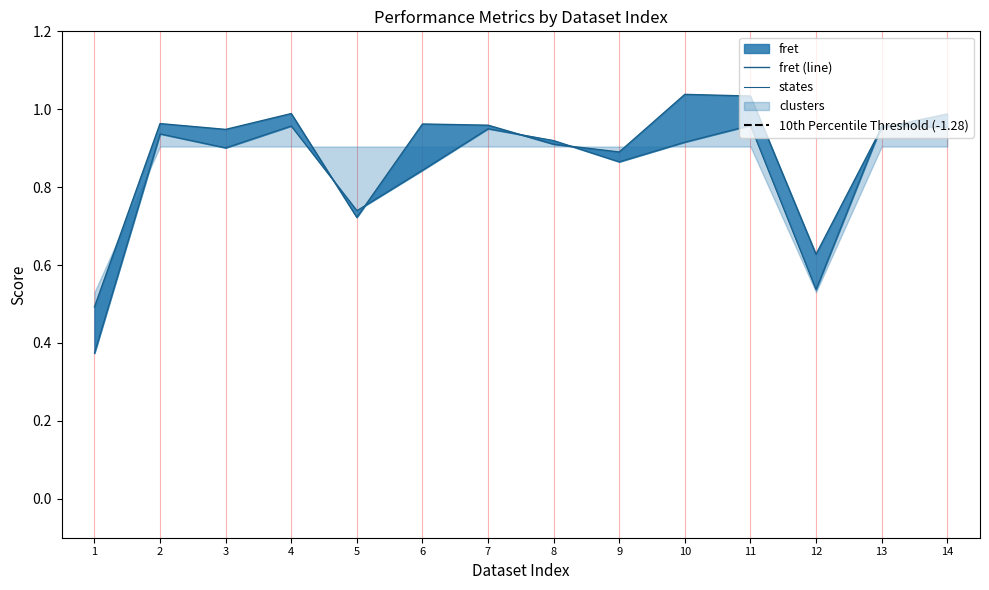

What is the approximate value of states at 12?

0.5